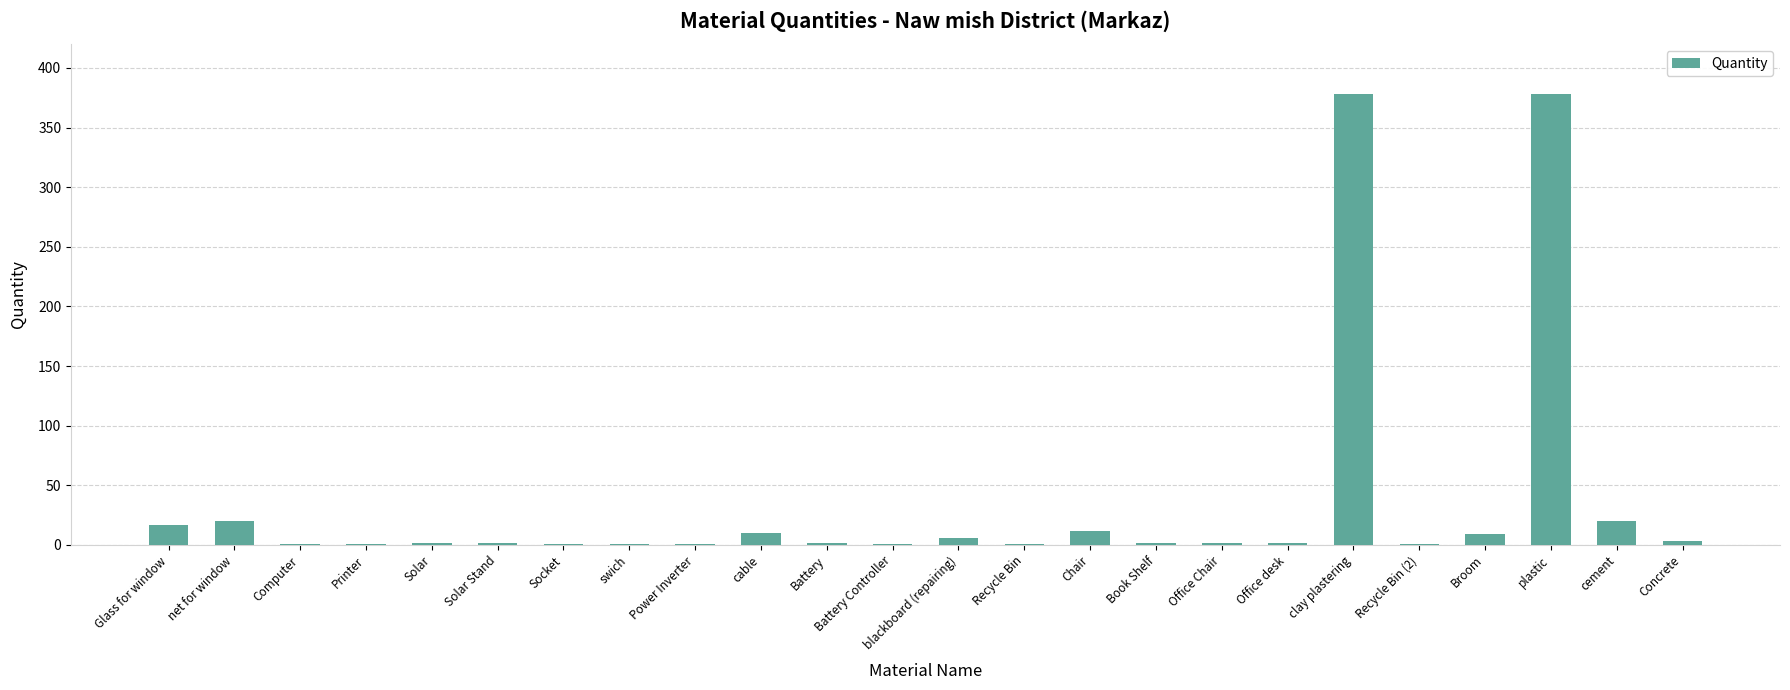

What is the sum of all values?

873